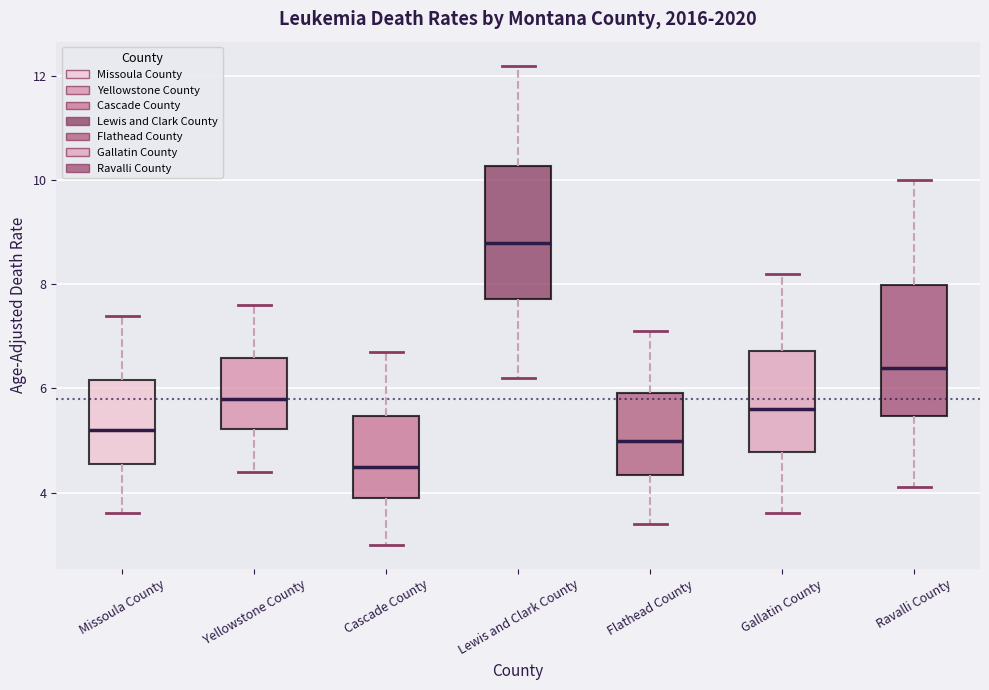

Where does the median line of the box for Flathead County sit on the y-axis? The values are not printed on the chart, so give them approximately, as read against the axis.

5.0